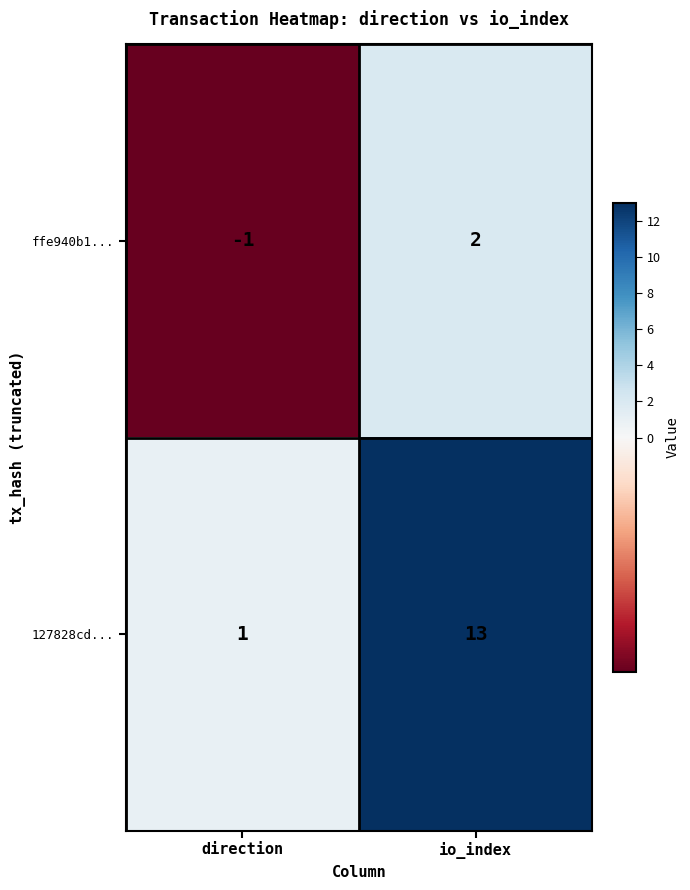

Reading left to right, transcribe all the data shown in this chart.

ffe940b1...: direction=-1	io_index=2
127828cd...: direction=1	io_index=13